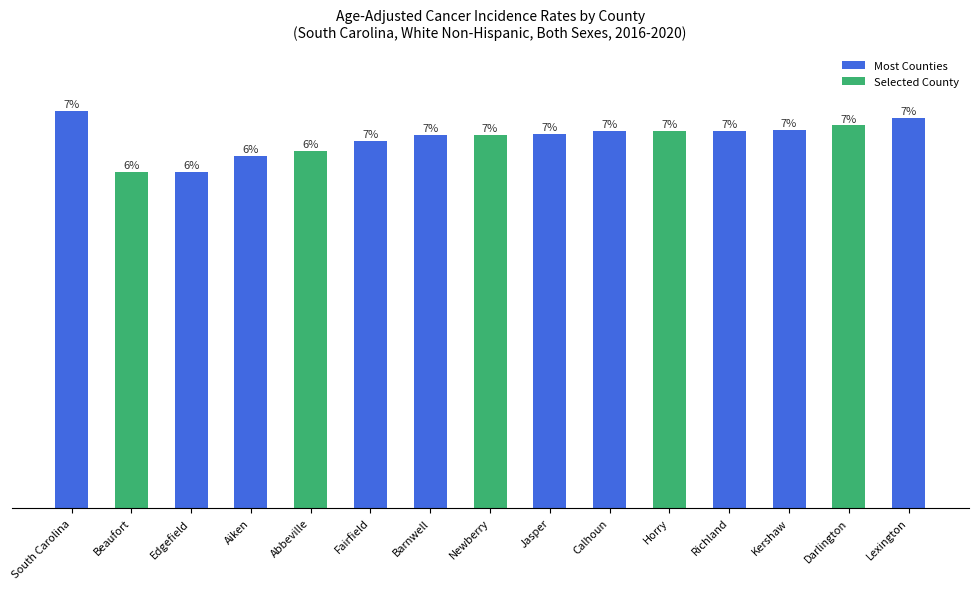

Which has a higher value, Calhoun or Edgefield?

Calhoun